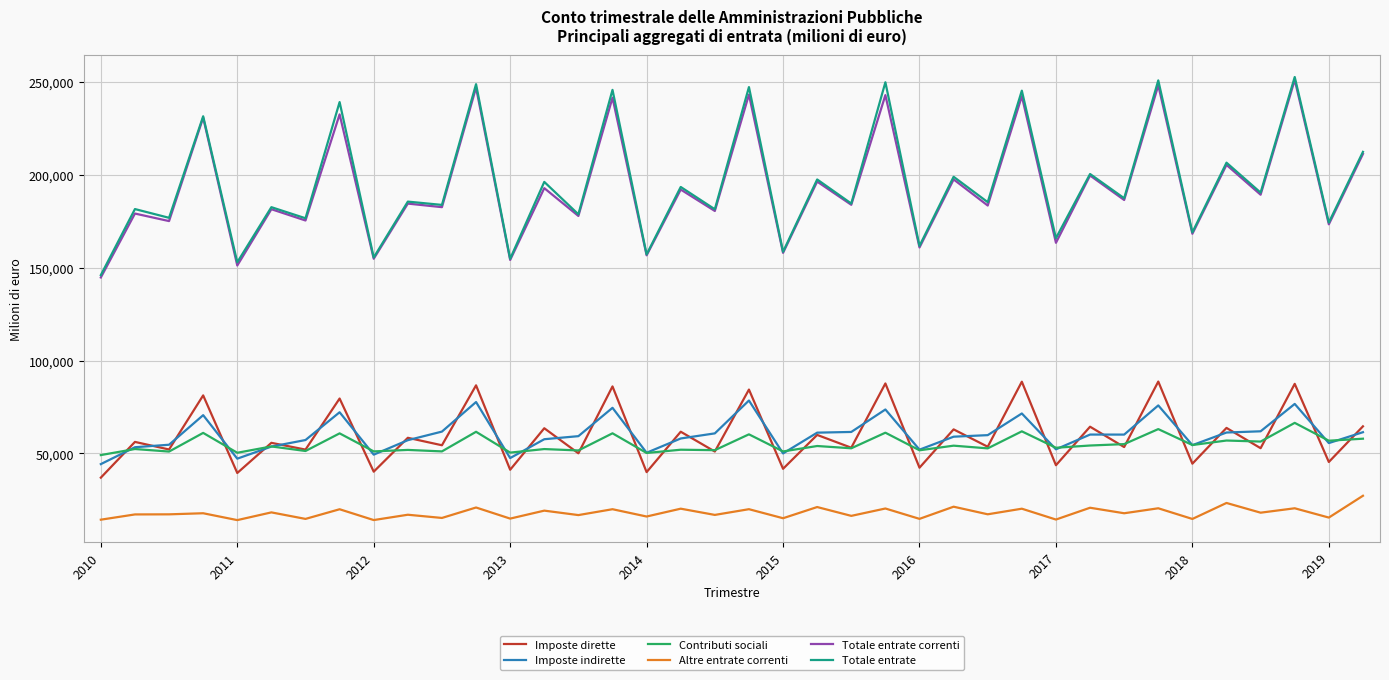

True or false: Imposte indirette and Totale entrate cross at least once.

False